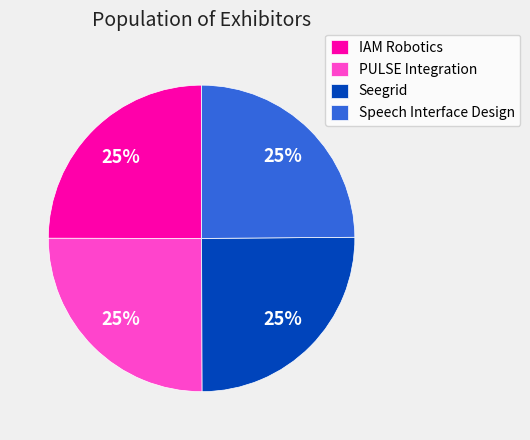

To the nearest percent, what is the combined percentage of IAM Robotics and PULSE Integration?

50%